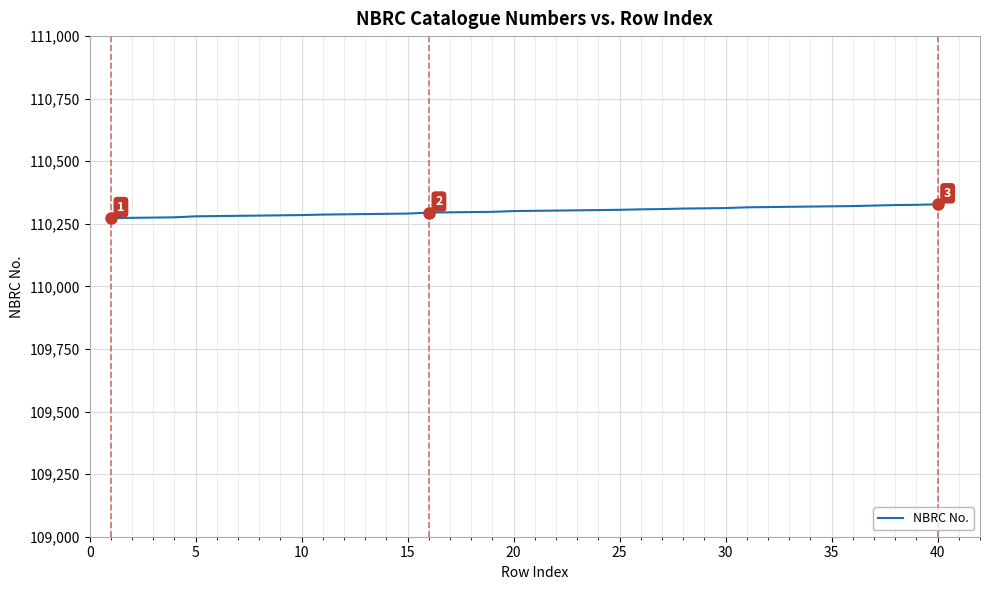

What is the smallest value displayed?

110273